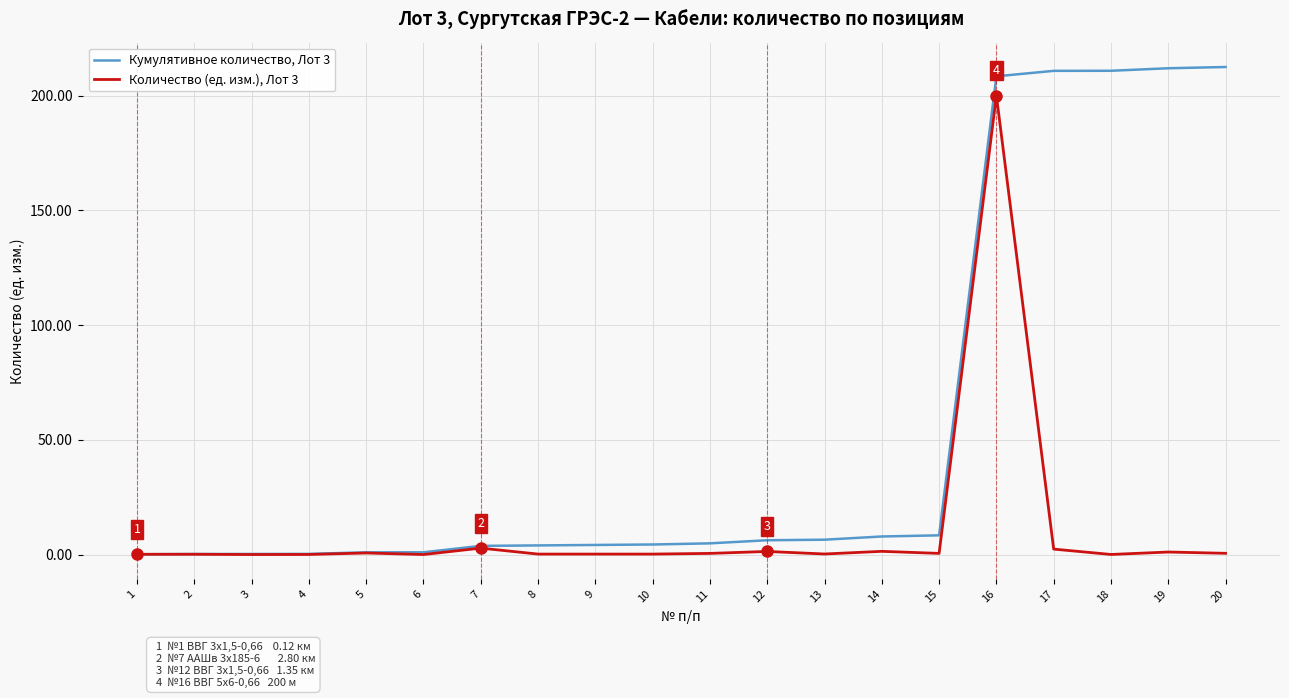

The value of Количество (ед. изм.), Лот 3 at 12 is 1.4. True or false?

True